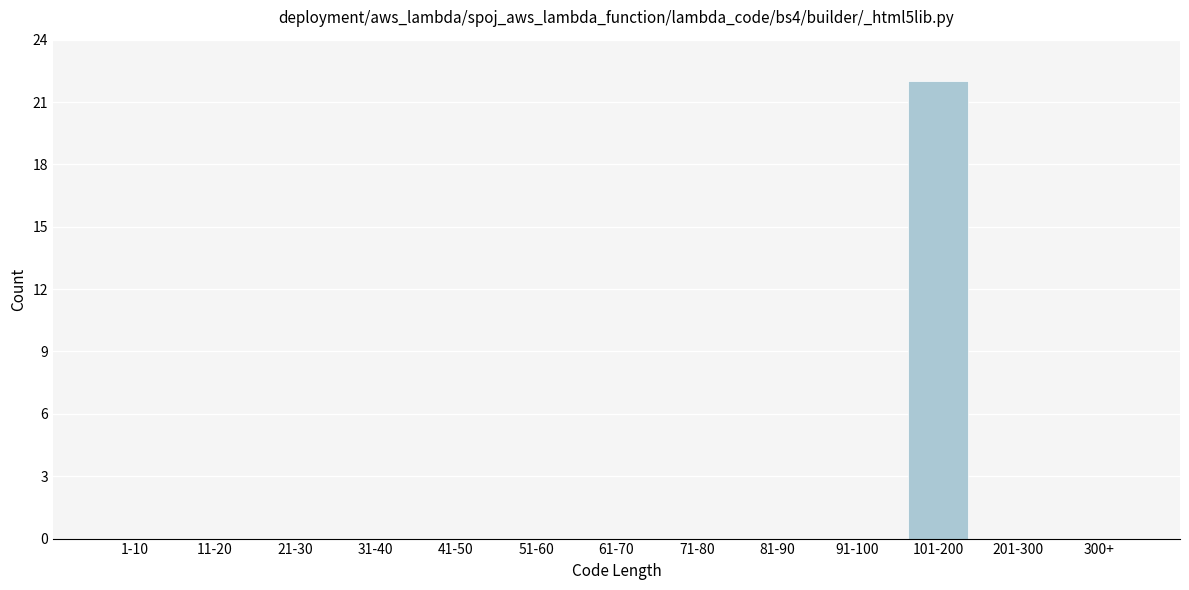

Reading left to right, list all the values displayed in this chart.

1-10=0	11-20=0	21-30=0	31-40=0	41-50=0	51-60=0	61-70=0	71-80=0	81-90=0	91-100=0	101-200=22	201-300=0	300+=0